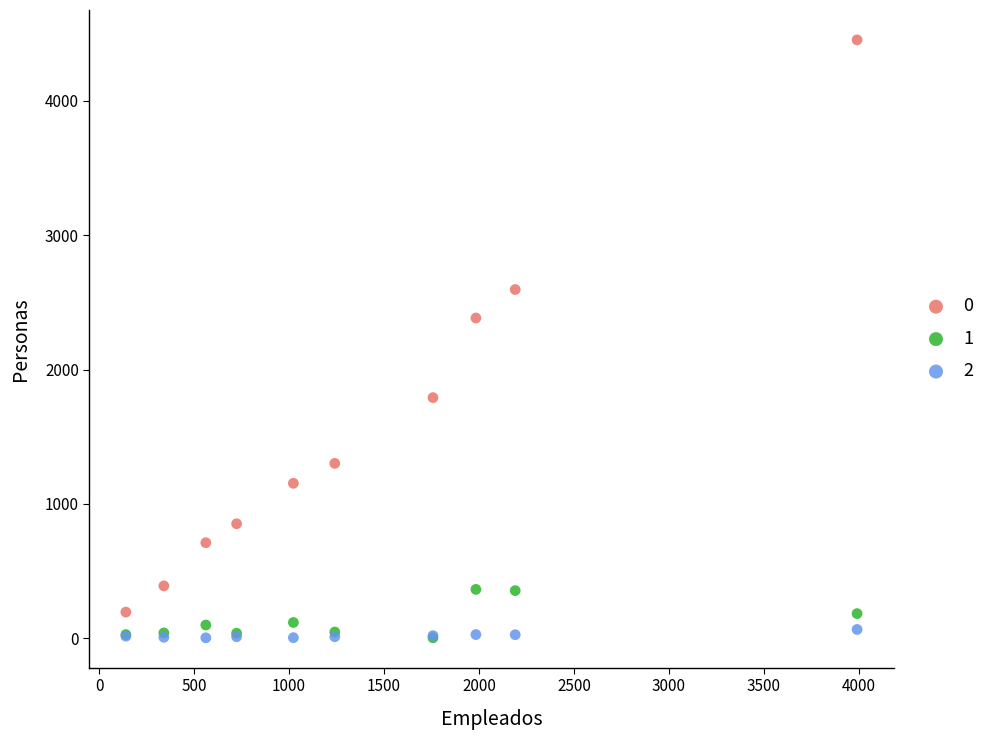

Across all series, what Y value is closest to 2228?

2383